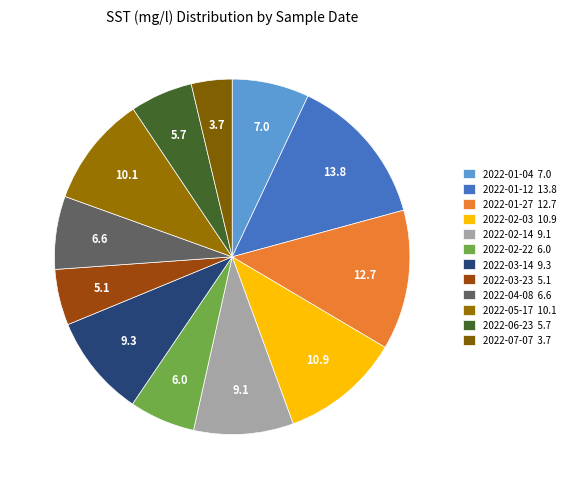

Approximately how many times larger is the value at 2022-01-12 compared to 2022-01-04?

2.0